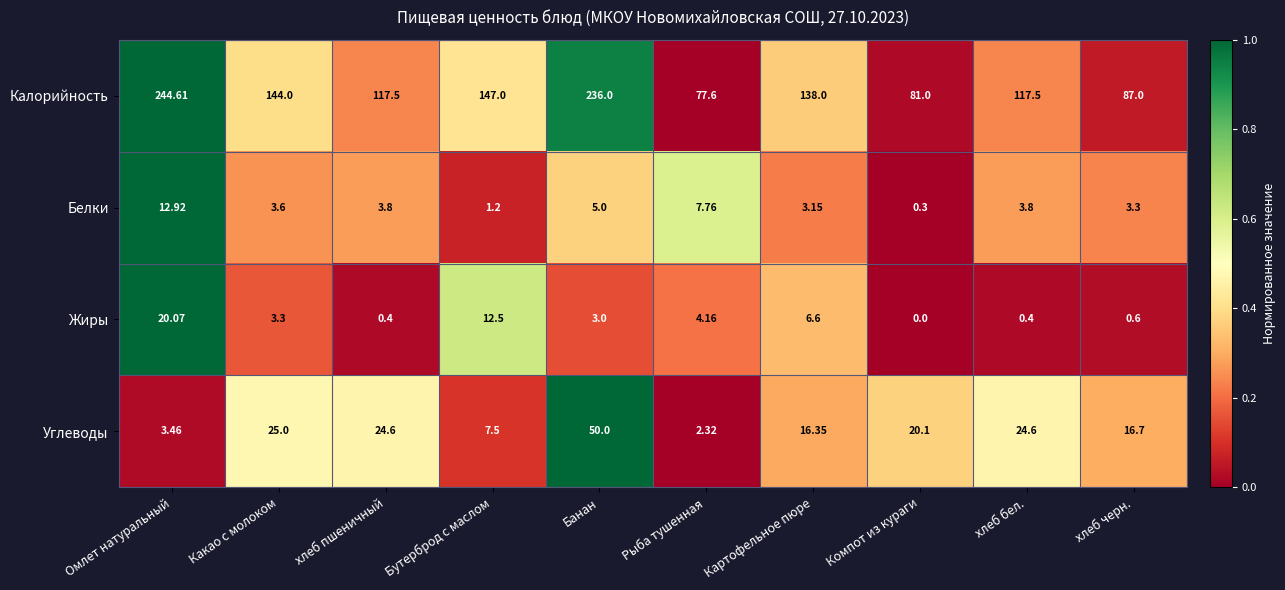

Between хлеб пшеничный and Рыба тушенная, which series saw the biggest shift?

Калорийность